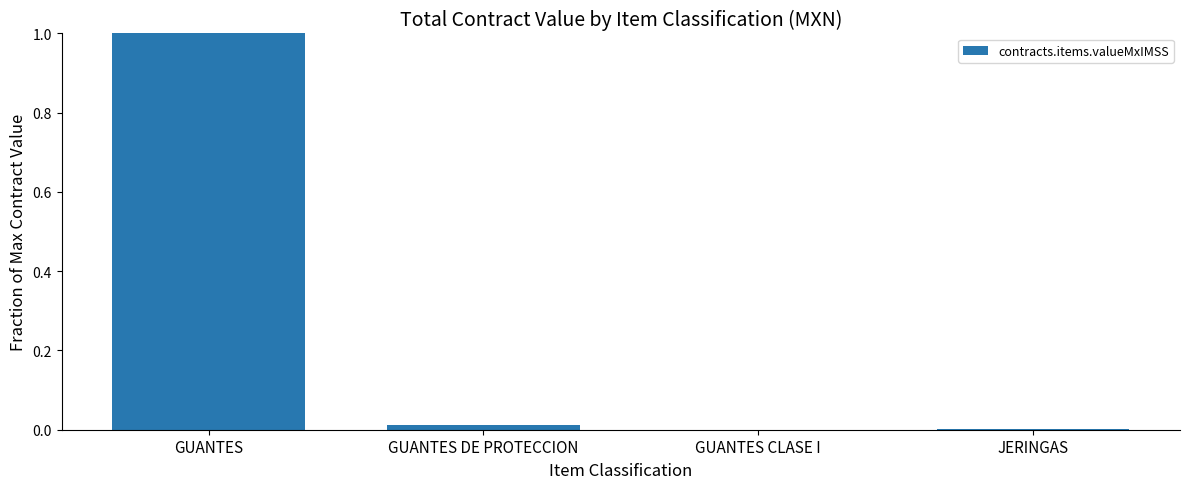

The value at GUANTES is 1.0. True or false?

True